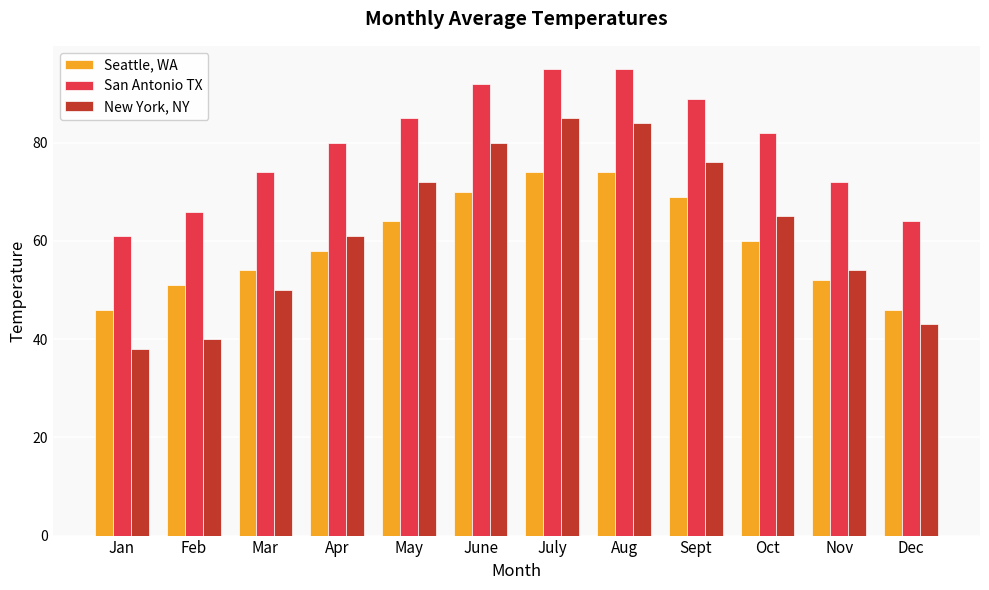

Which category has the lowest value in the San Antonio TX series?

Jan